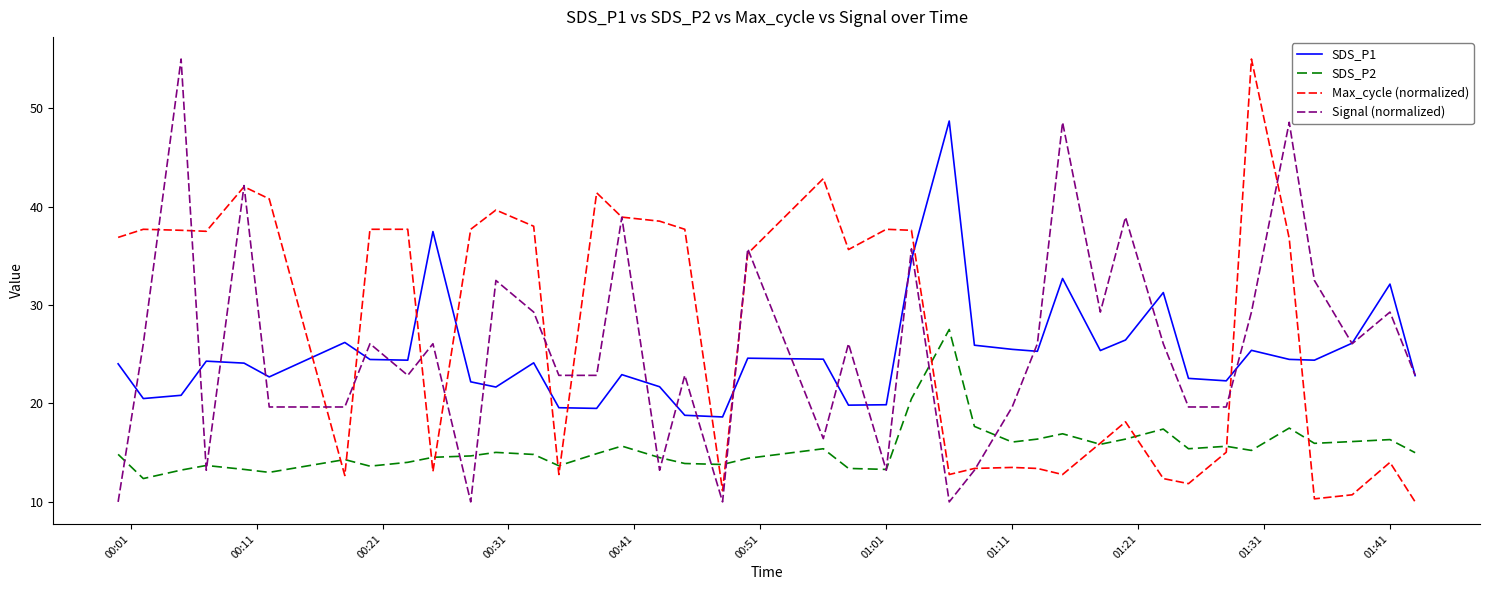

What are all the series names shown in the legend?

SDS_P1, SDS_P2, Max_cycle (normalized), Signal (normalized)